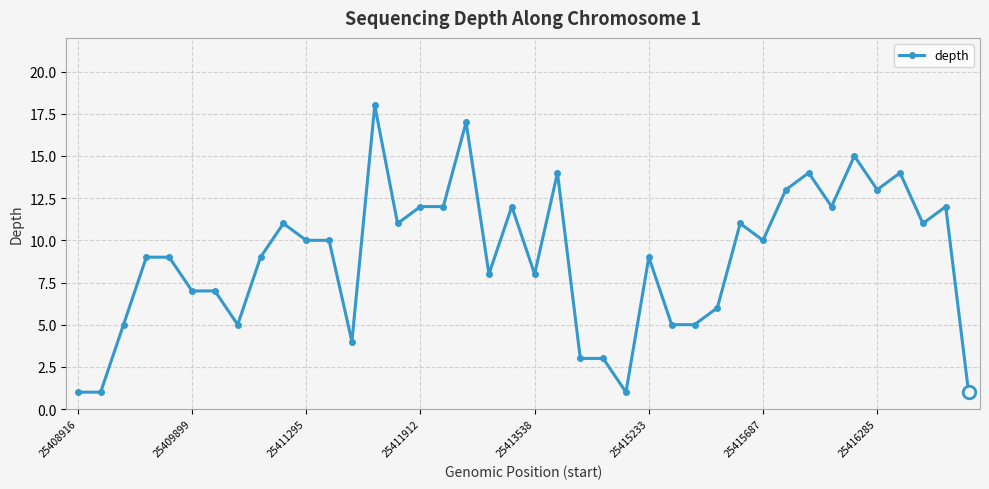

What is the maximum value shown in the chart?

18